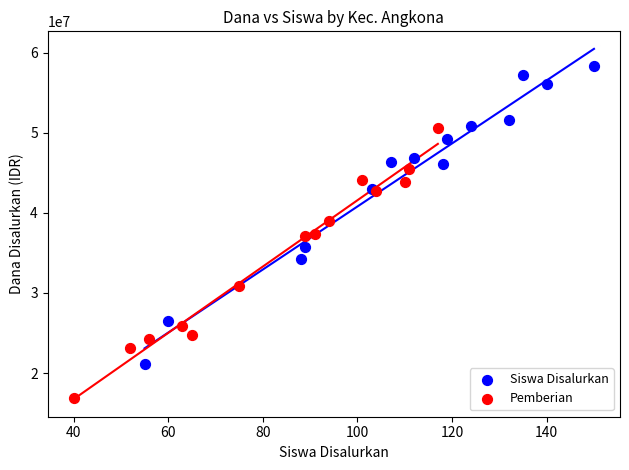

Which series reaches the maximum Y coordinate?

Siswa Disalurkan